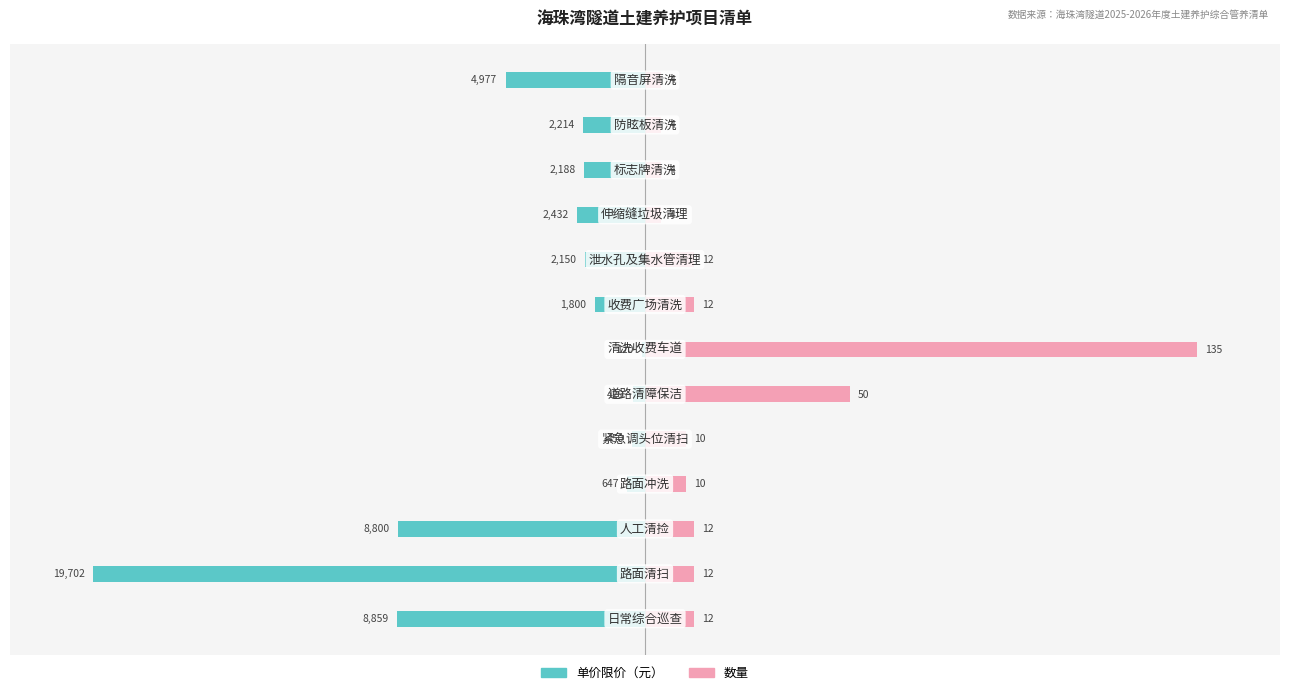

How many bars are there in each group?

2